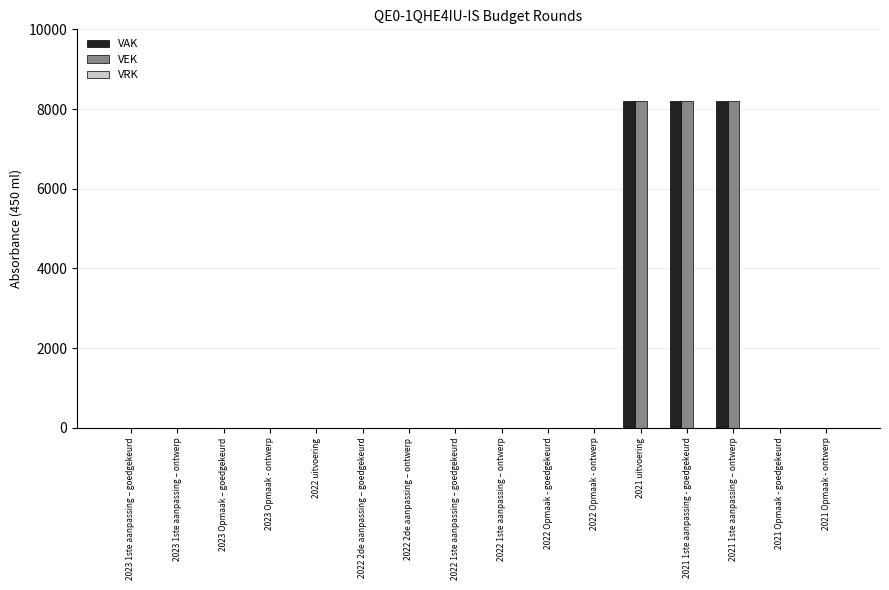

The value of VEK at 2022 uitvoering is 0. True or false?

True